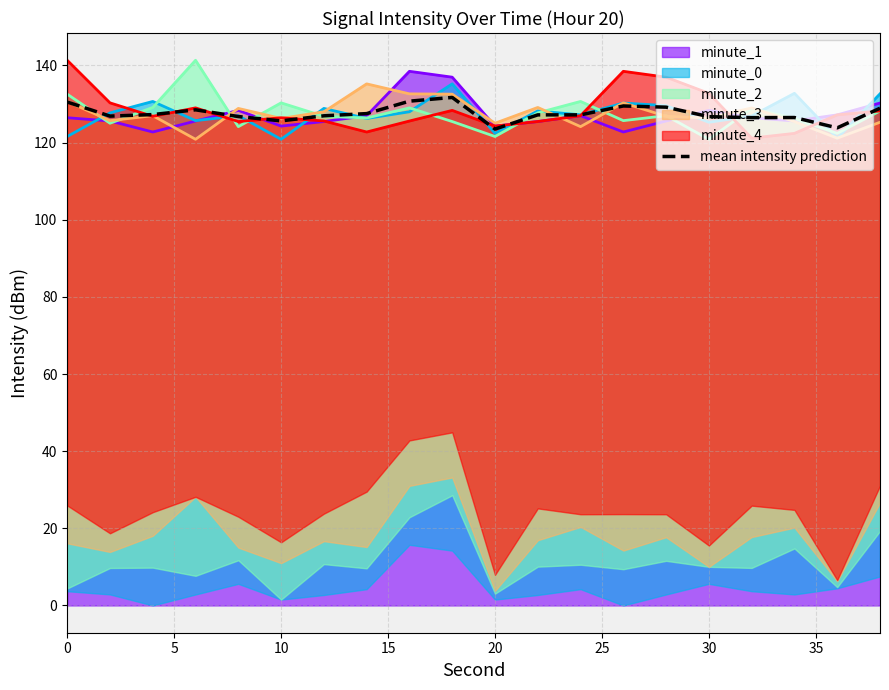

What is the maximum value for minute_1?

138.5